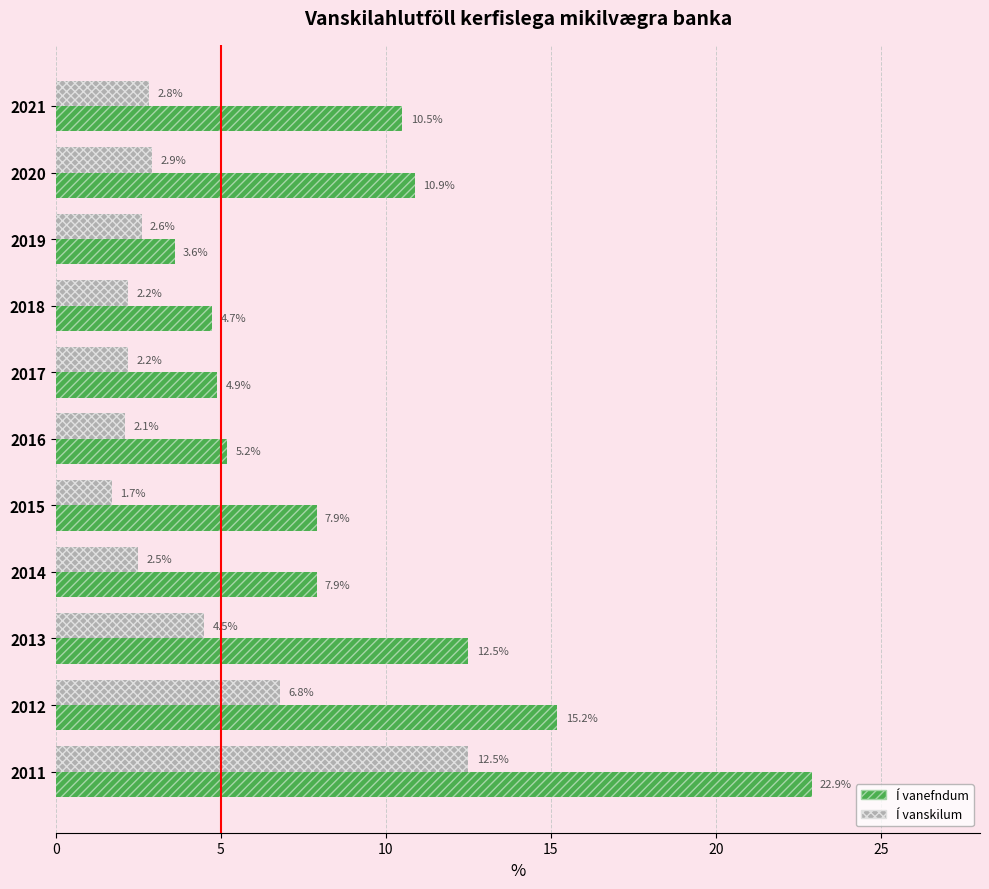

What is the difference between the highest and lowest values at 10?

8.0